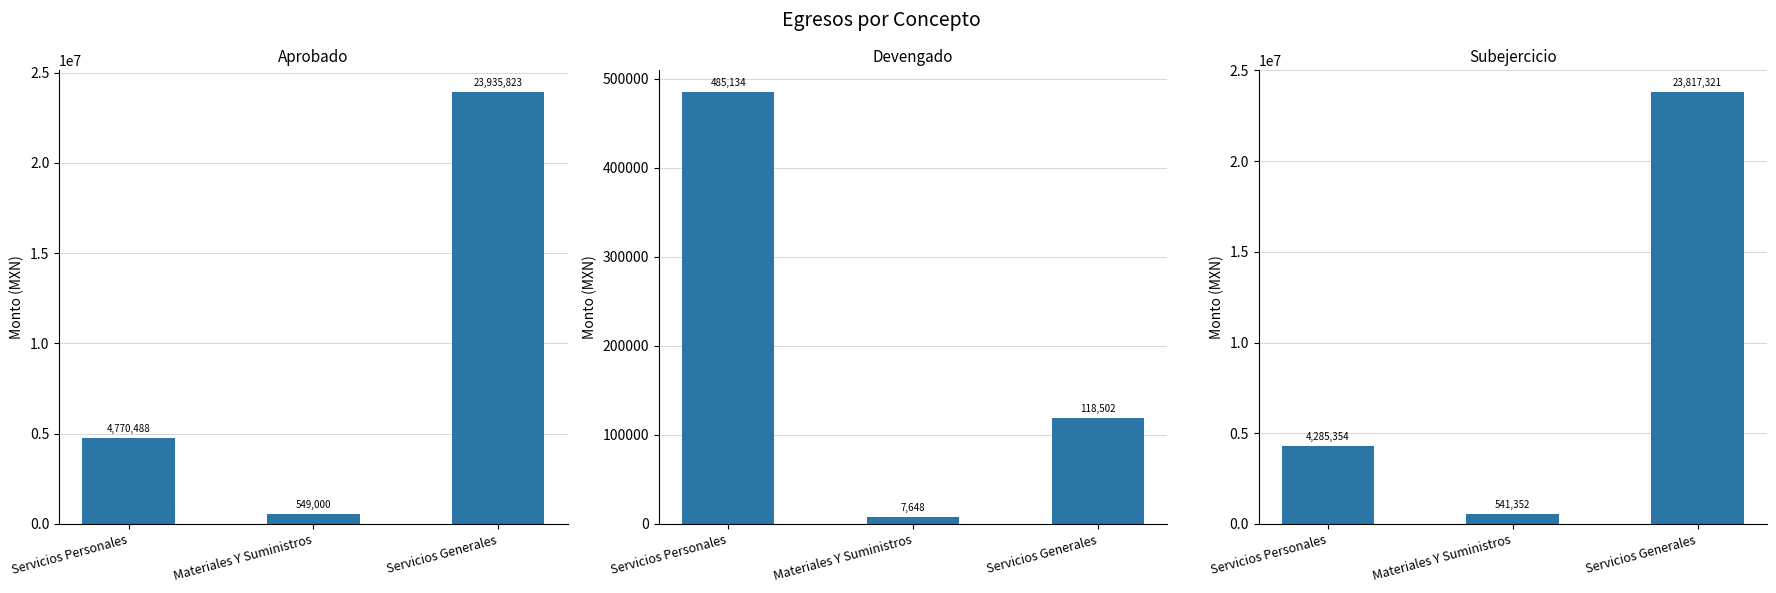

What is the total value across all series at Materiales Y Suministros?

1098000.0